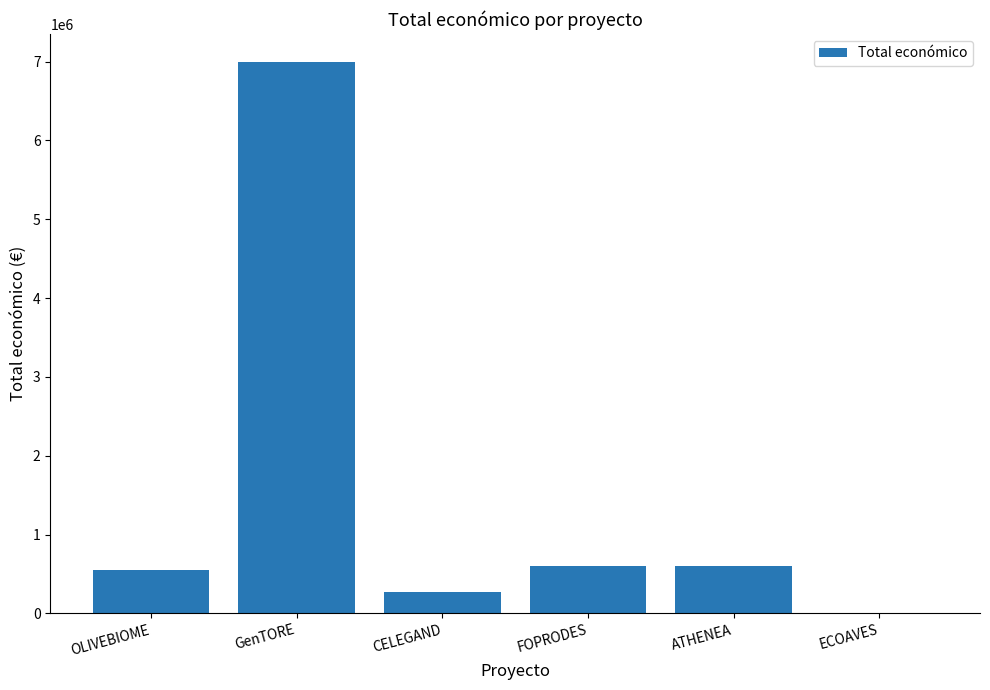

Does the chart contain stacked bars?

No